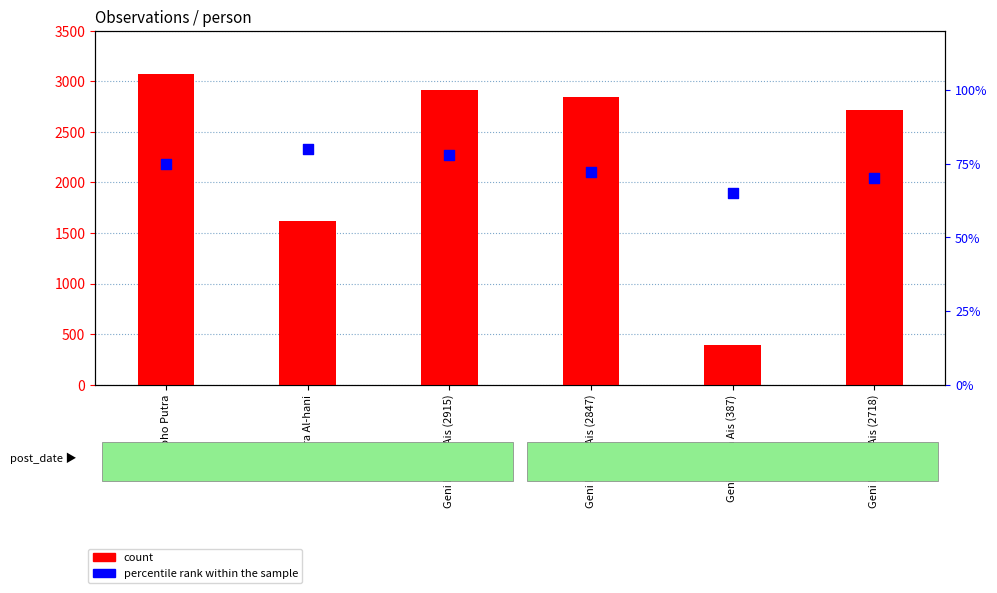

Which series has the widest spread of Y values?

count